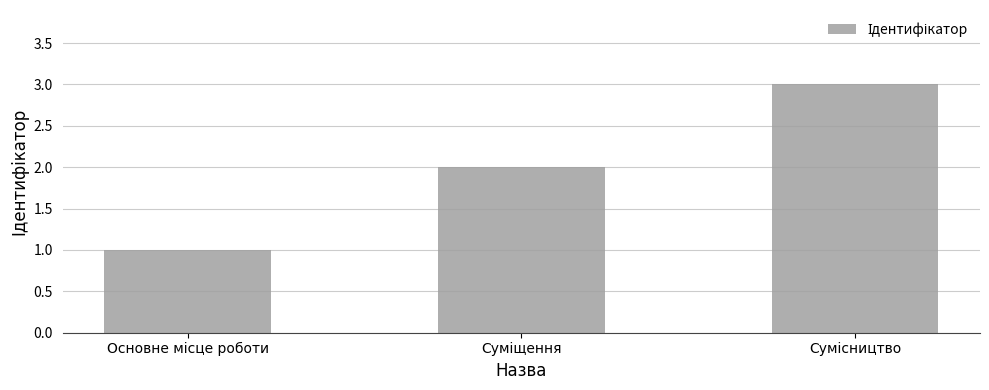

Are the bars grouped side by side (vs. stacked)?

No